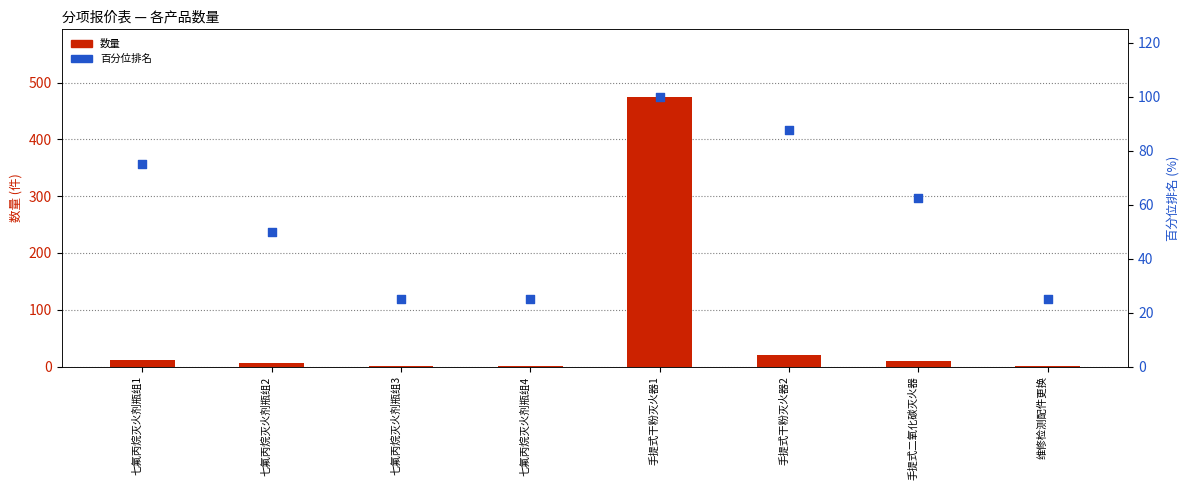

What are all the series names shown in the legend?

数量, 百分位排名